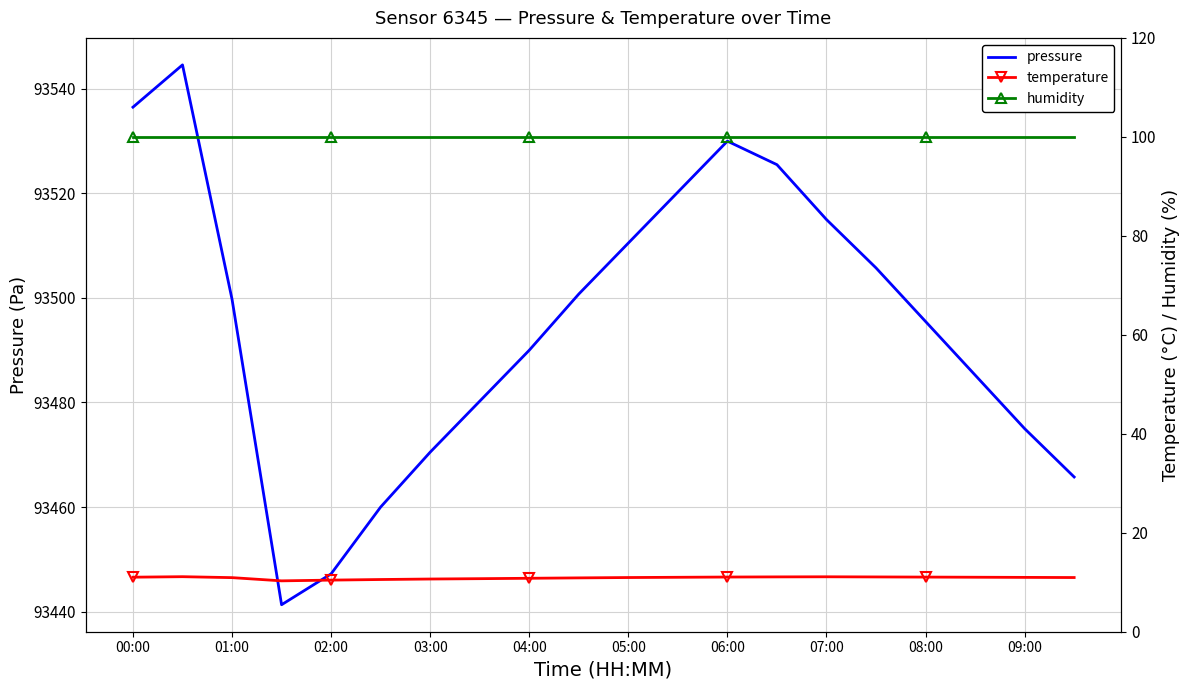

What is the minimum value for pressure?

93441.3